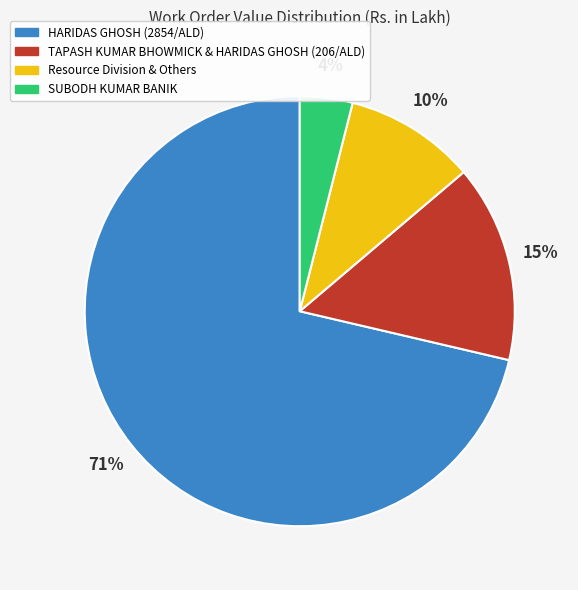

Which category has the smallest portion of the pie?

SUBODH KUMAR BANIK